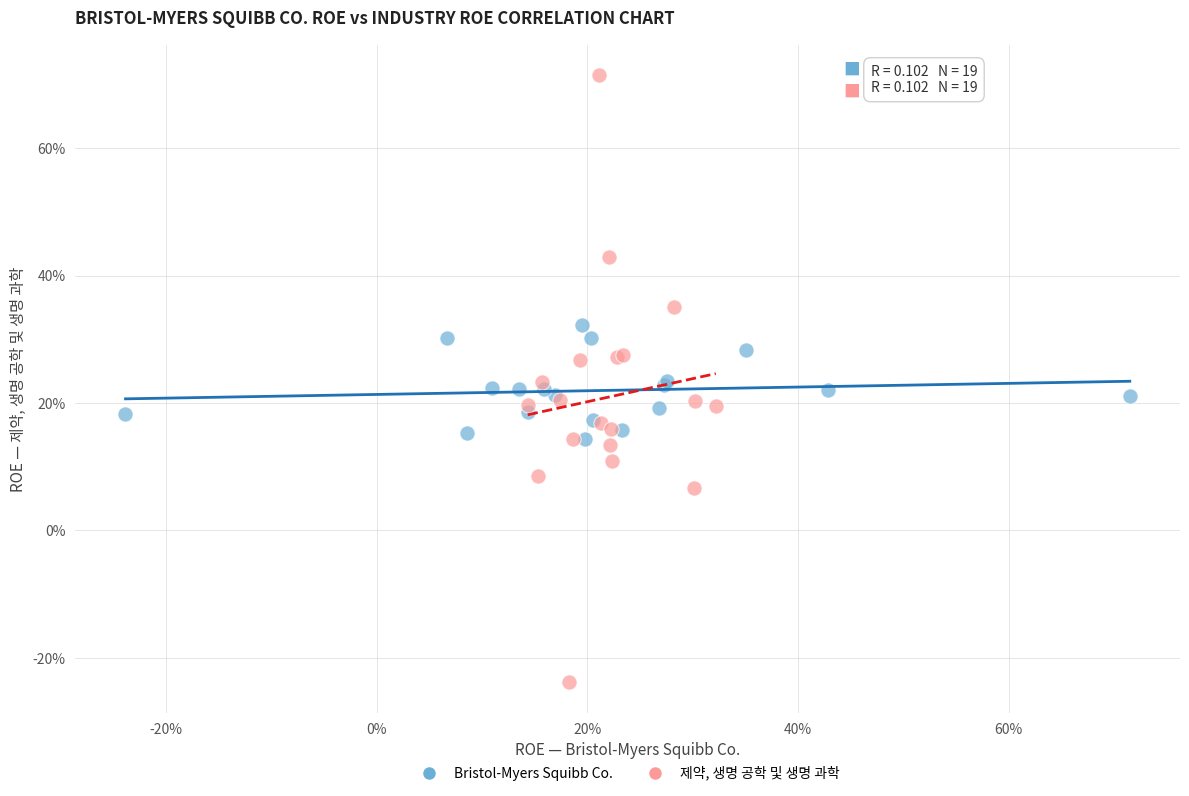

Which series contains the lowest Y value?

제약, 생명 공학 및 생명 과학